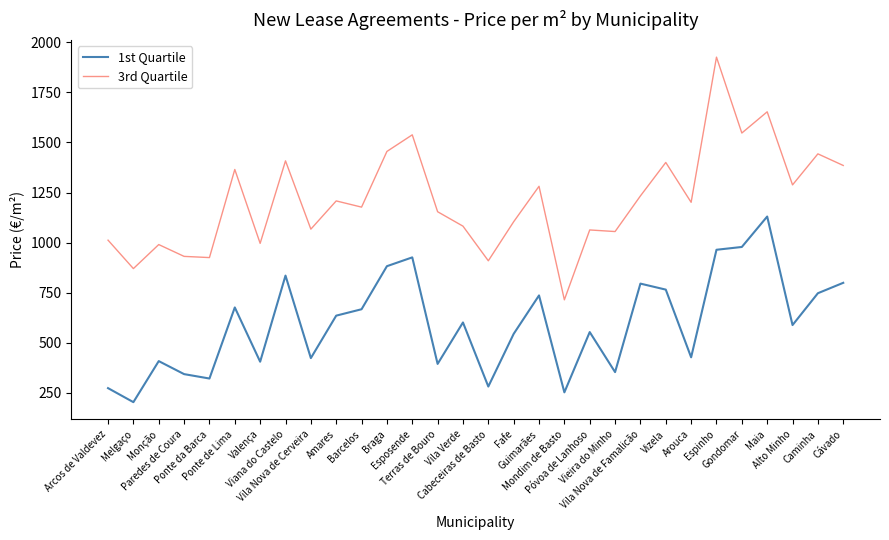

In 1st Quartile, how many points are higher than both neighbors (excluding endpoints)?

9